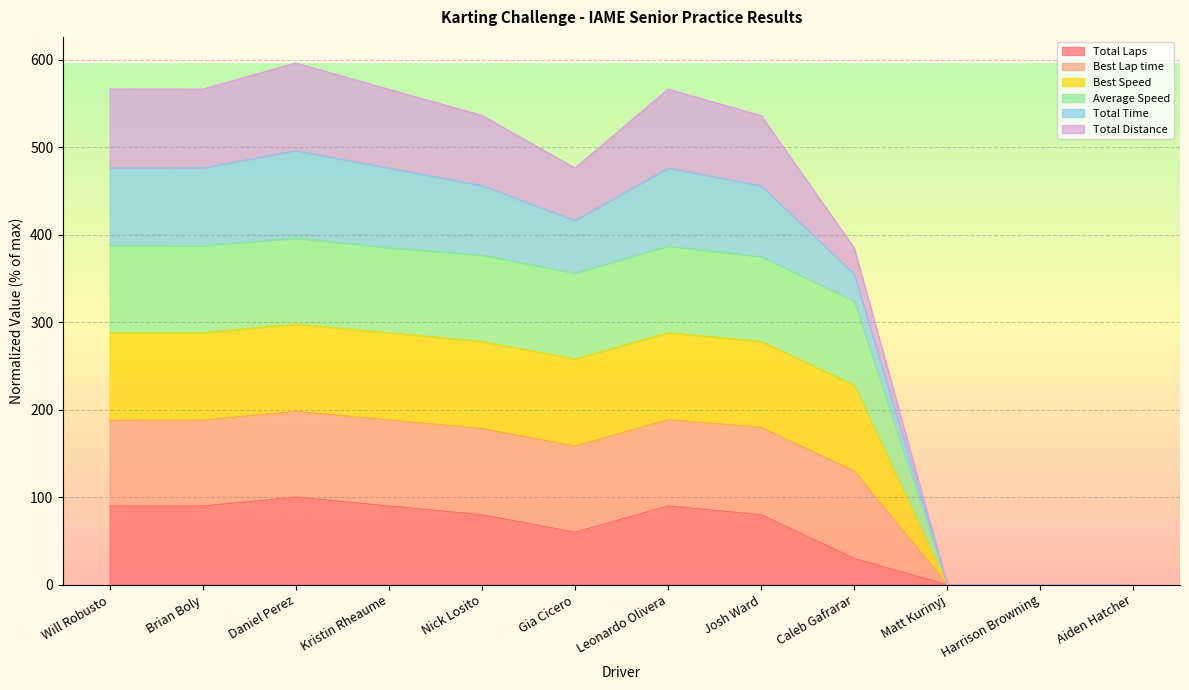

How many lines are shown in the chart?

6